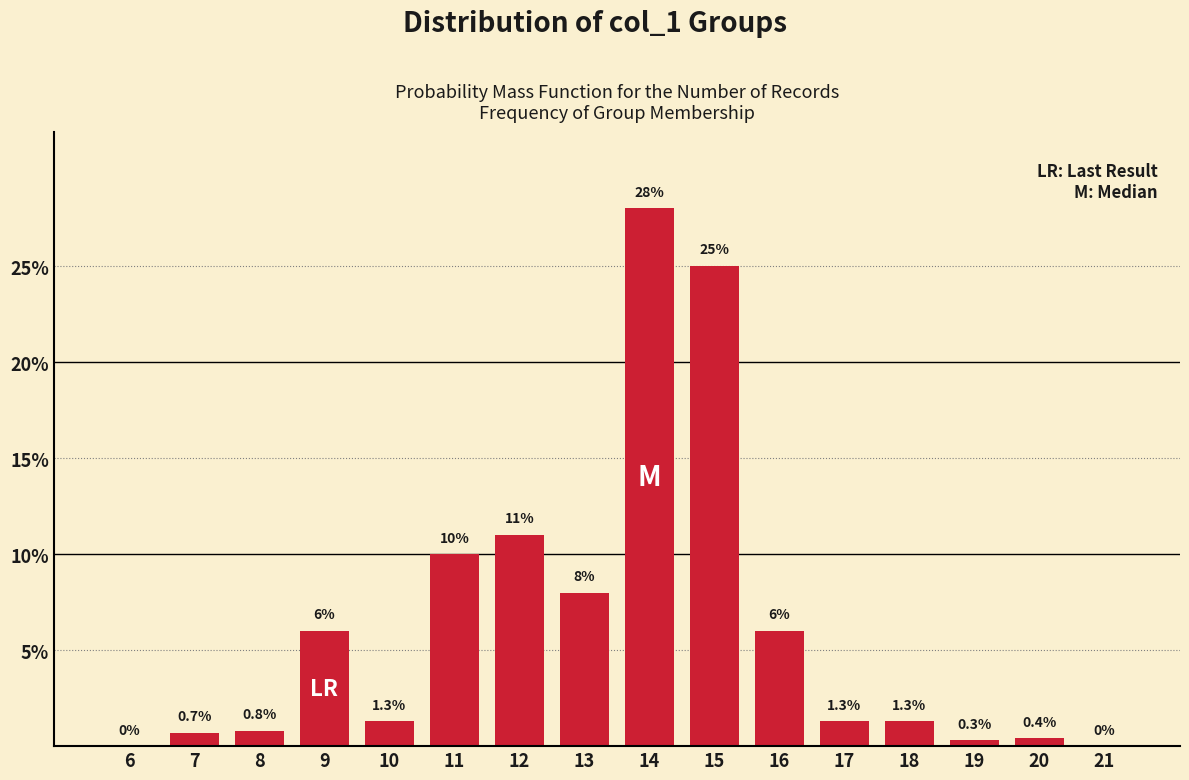

Reading left to right, list all the values displayed in this chart.

6=0.0	7=0.7	8=0.8	9=6.0	10=1.3	11=10.0	12=11.0	13=8.0	14=28.0	15=25.0	16=6.0	17=1.3	18=1.3	19=0.3	20=0.4	21=0.0